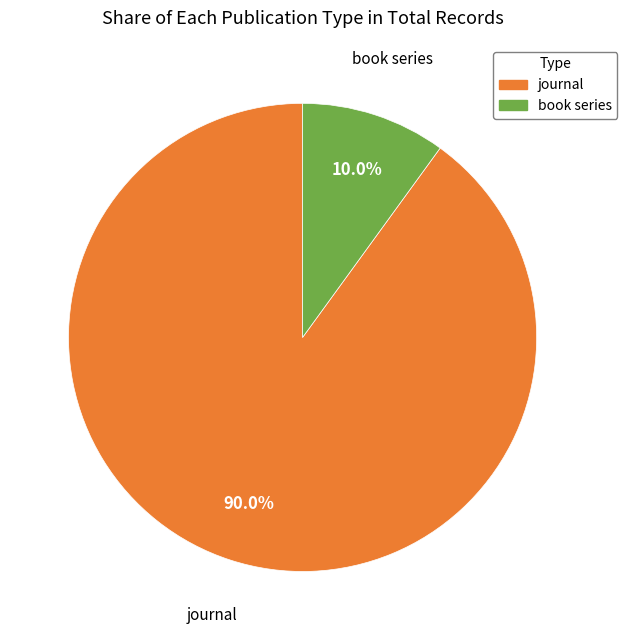

Which slice is the smallest?

book series